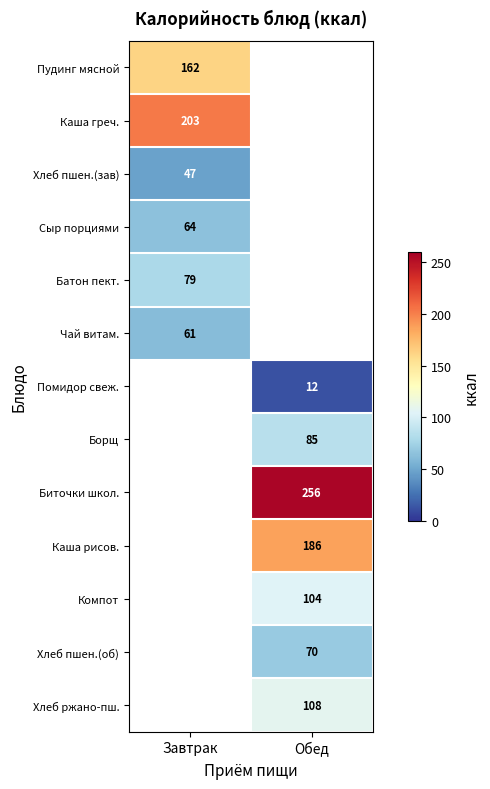

What is the greatest value displayed?

256.0